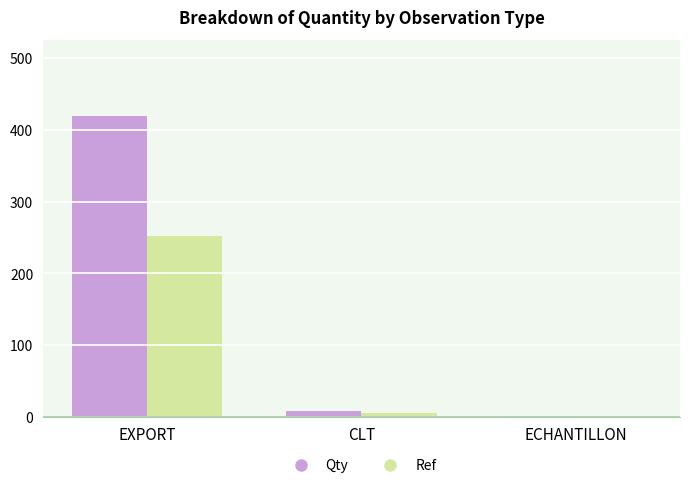

The value of Ref at EXPORT is 127.4. True or false?

False